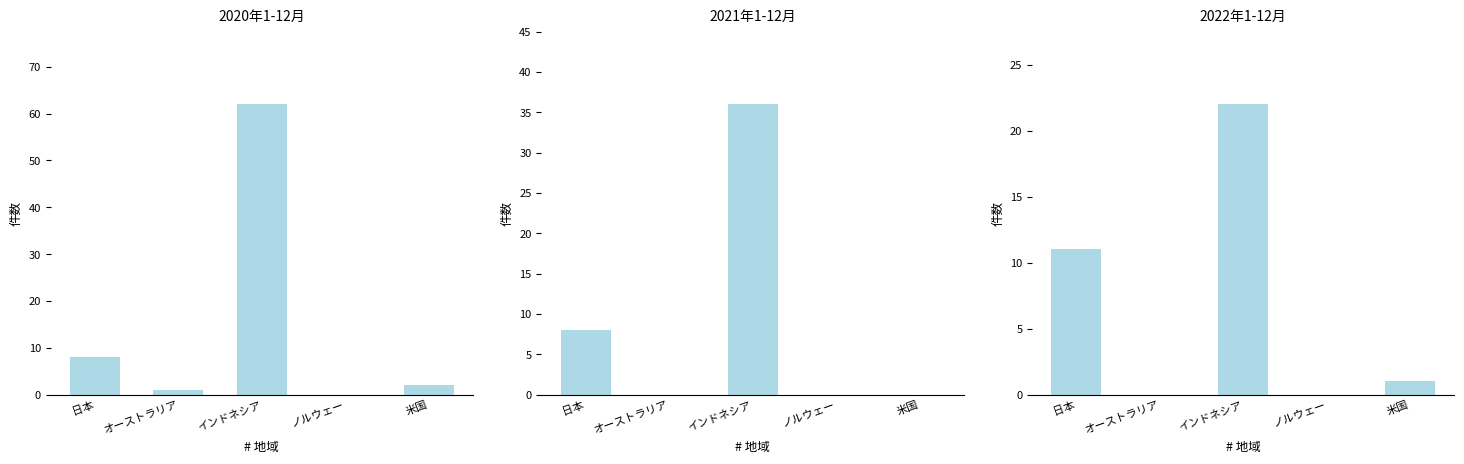

What is the difference between the second highest and minimum values?

11